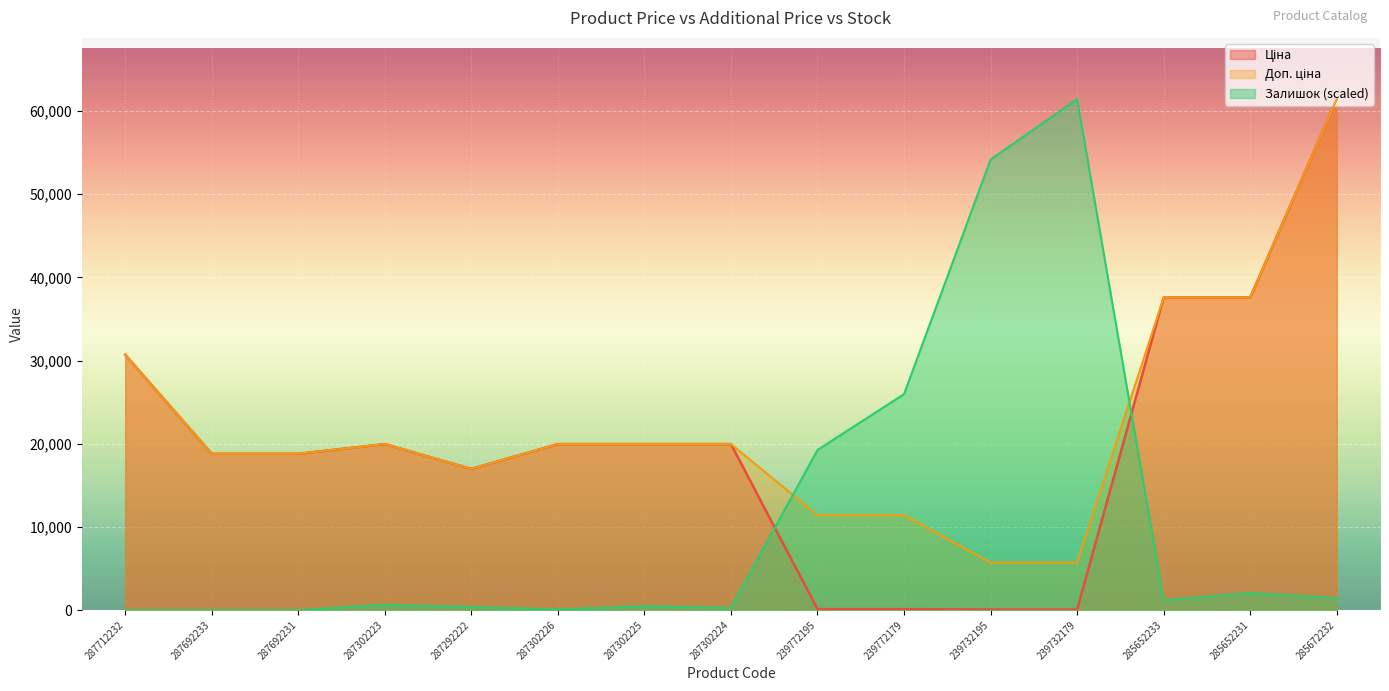

What is the greatest value displayed?

61434.3